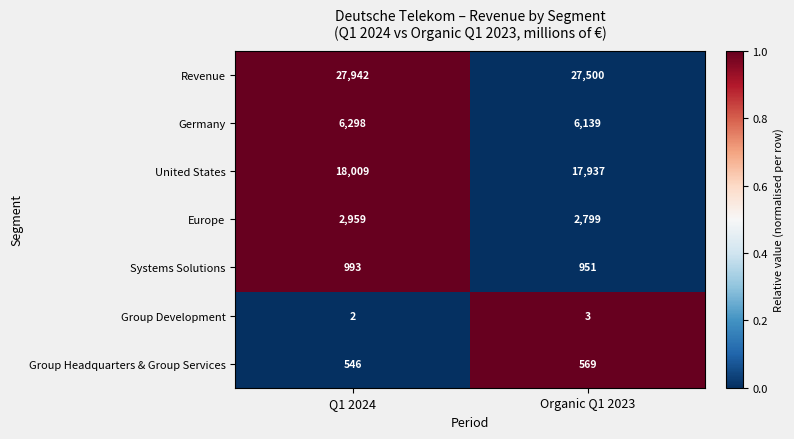

List the series in order of their peak value, lowest first.

Group Development, Group Headquarters & Group Services, Systems Solutions, Europe, Germany, United States, Revenue